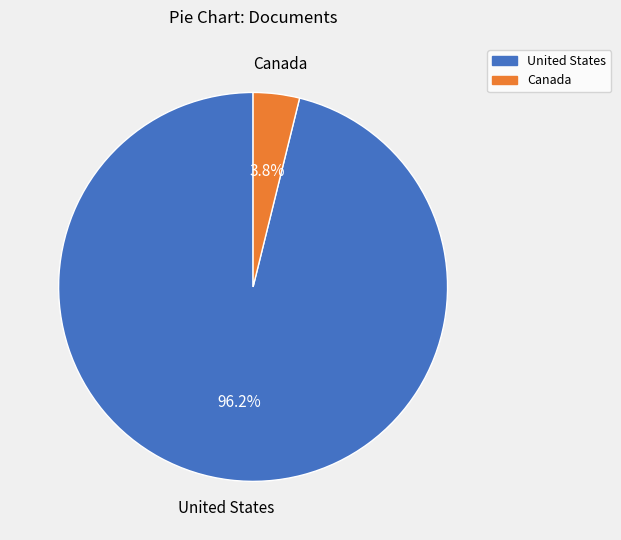

How many slices are in this pie chart?

2